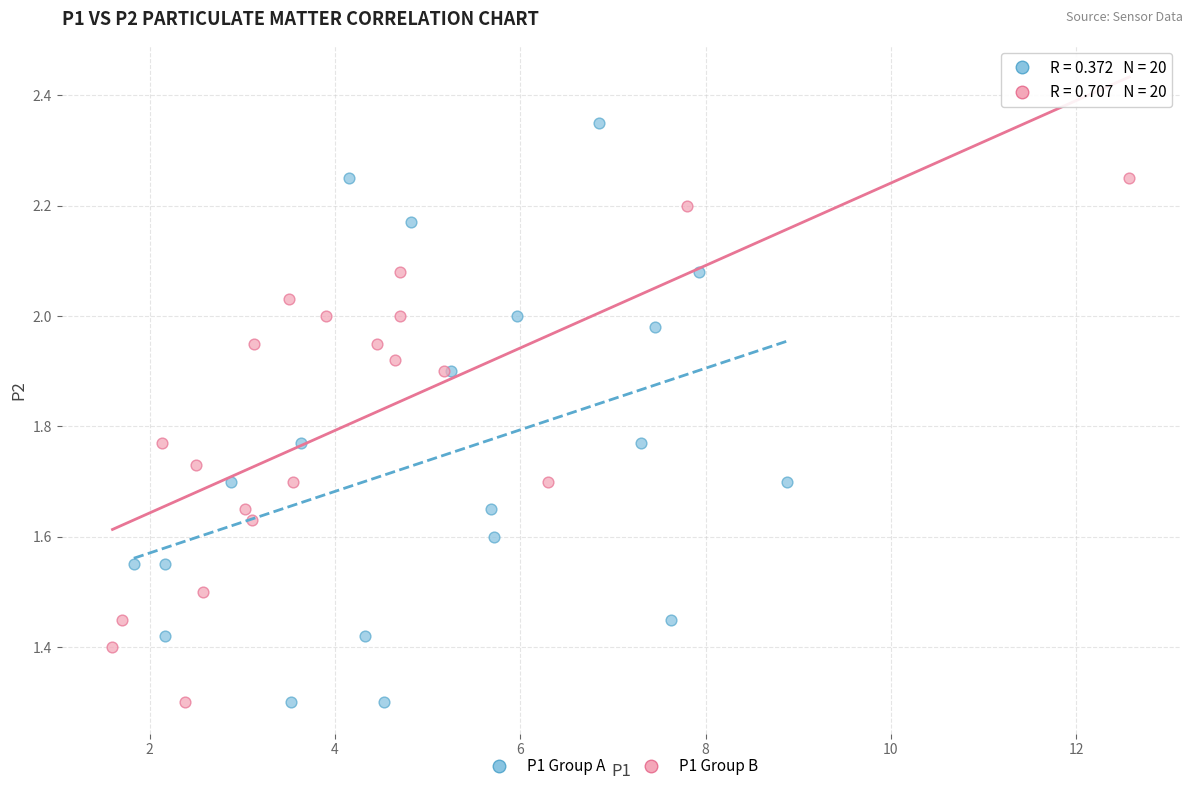

Which series contains the highest Y value?

P1 Group A